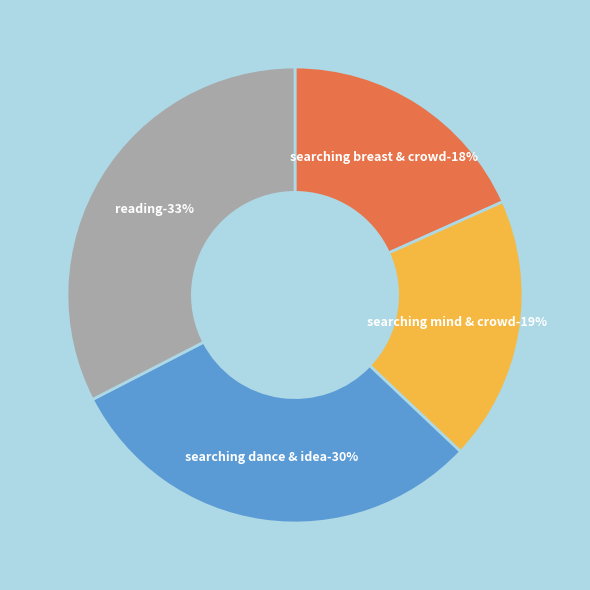

Is there any slice that represents more than half of the pie?

No